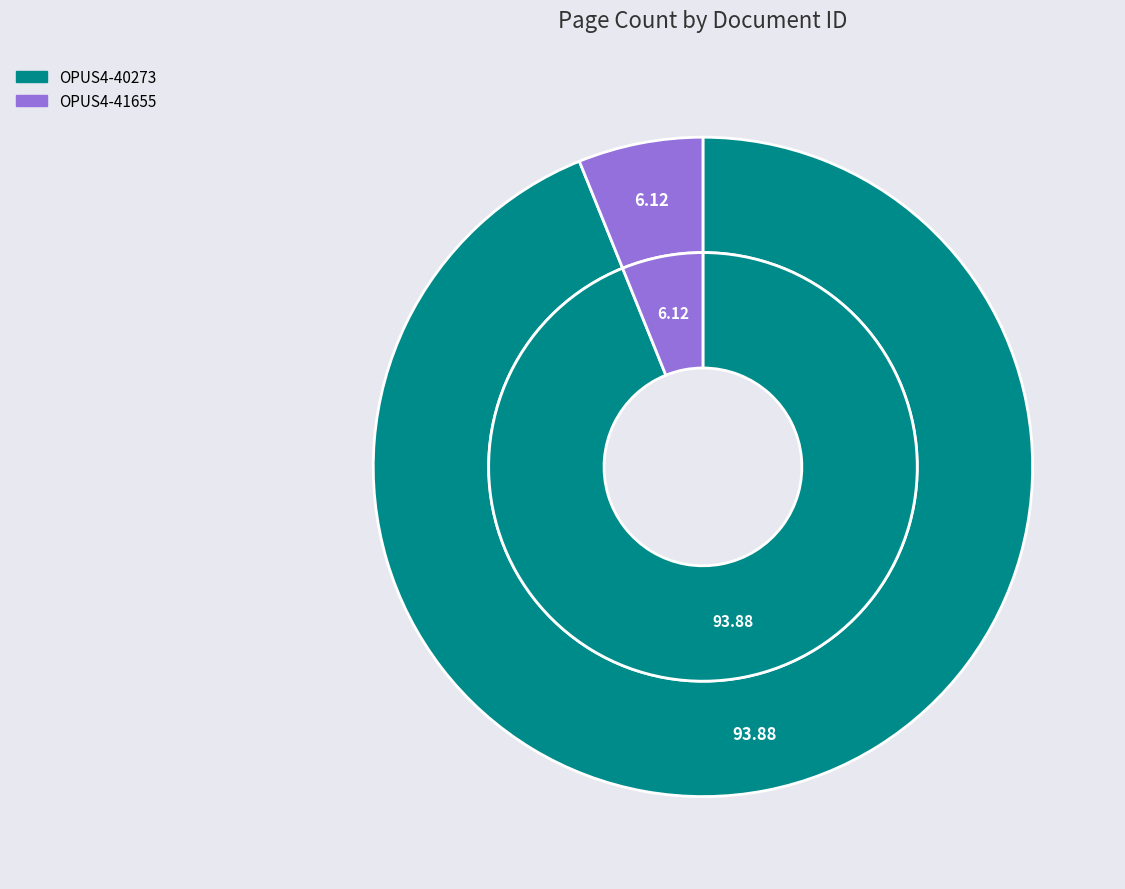

To the nearest percent, what is the average slice percentage?

50%